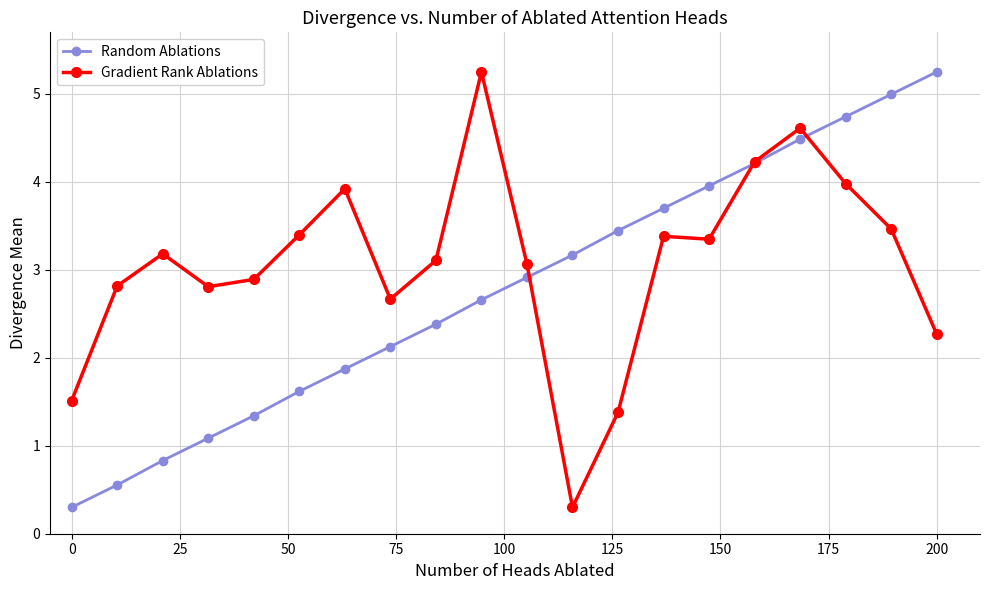

List the series in order of their overall mean, highest first.

Gradient Rank Ablations, Random Ablations